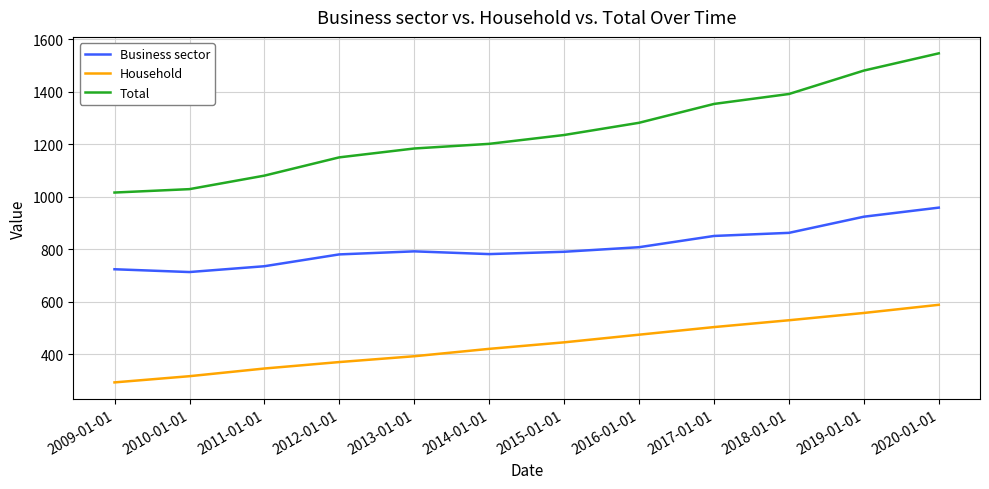

Which series has the largest range (max minus min)?

Total